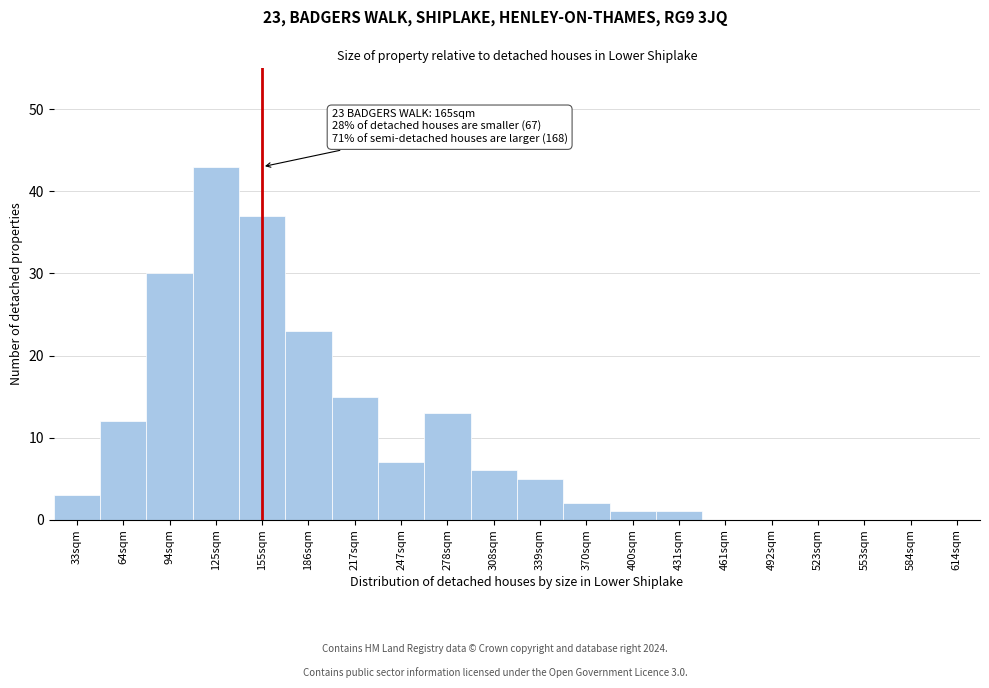

Reading right to left, what are all the values shown in this chart?

614sqm=0	584sqm=0	553sqm=0	523sqm=0	492sqm=0	461sqm=0	431sqm=1	400sqm=1	370sqm=2	339sqm=5	308sqm=6	278sqm=13	247sqm=7	217sqm=15	186sqm=23	155sqm=37	125sqm=43	94sqm=30	64sqm=12	33sqm=3